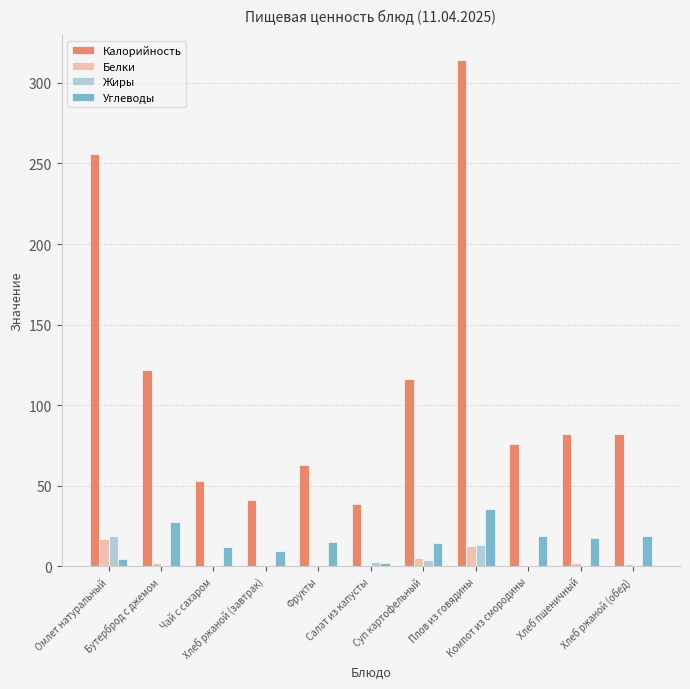

What is the maximum value shown in the chart?

314.0